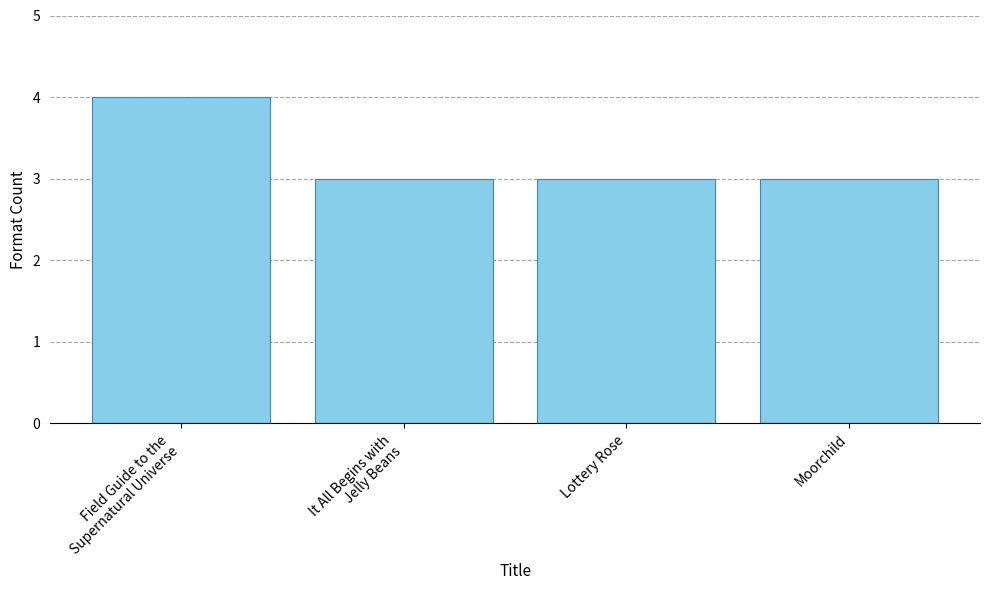

Reading left to right, transcribe all the data shown in this chart.

Field Guide to the
Supernatural Universe=4	It All Begins with
Jelly Beans=3	Lottery Rose=3	Moorchild=3